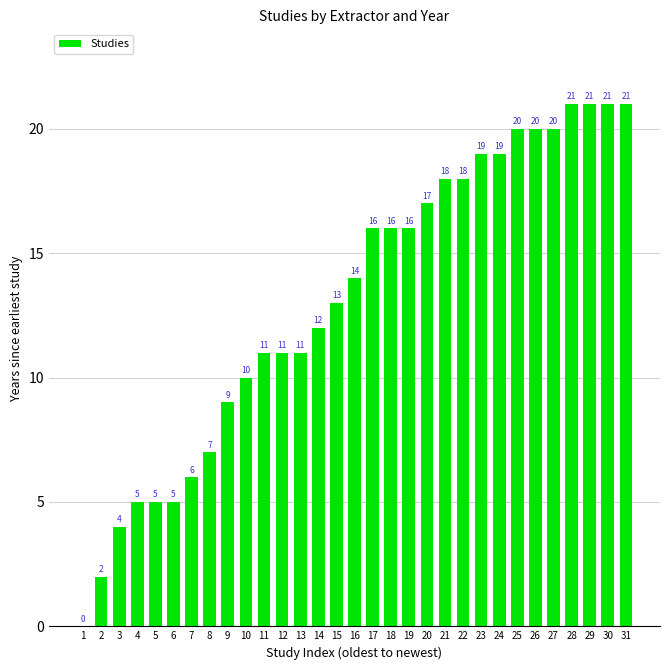

Reading left to right, list all the values displayed in this chart.

0	2	4	5	5	5	6	7	9	10	11	11	11	12	13	14	16	16	16	17	18	18	19	19	20	20	20	21	21	21	21